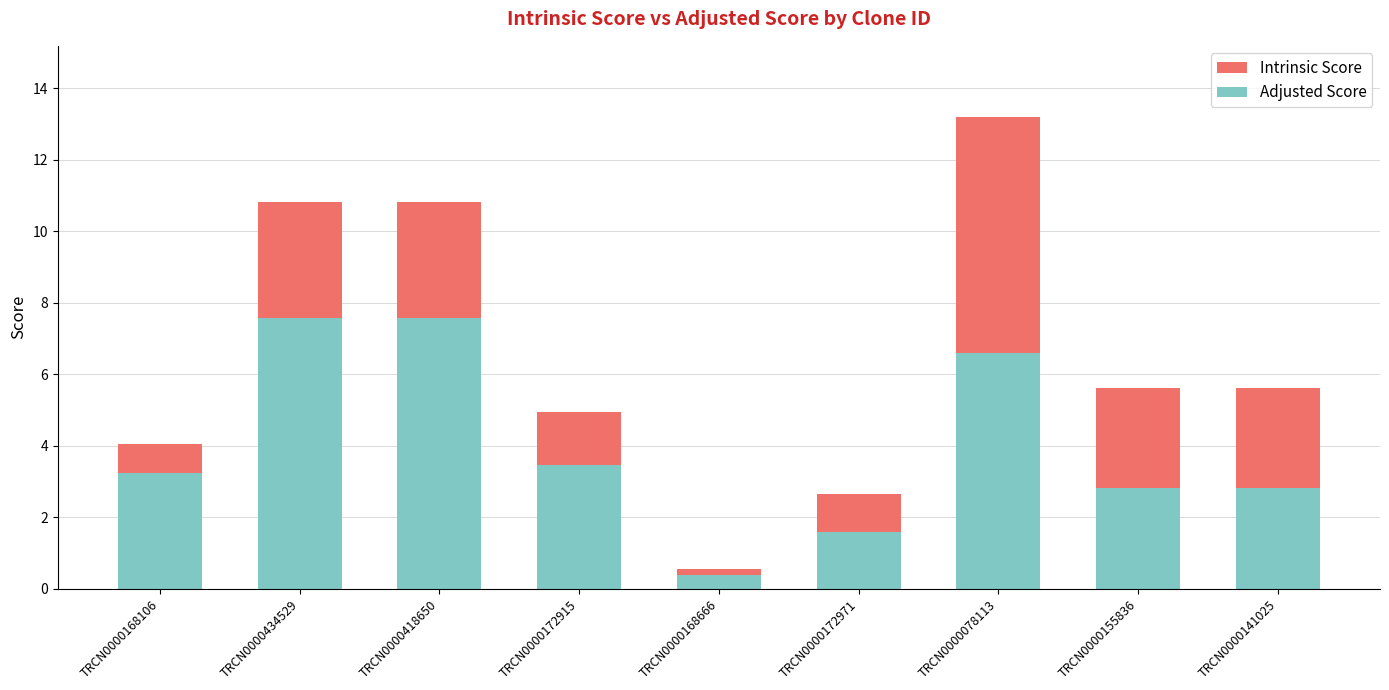

What position from the left is TRCN0000418650?

3